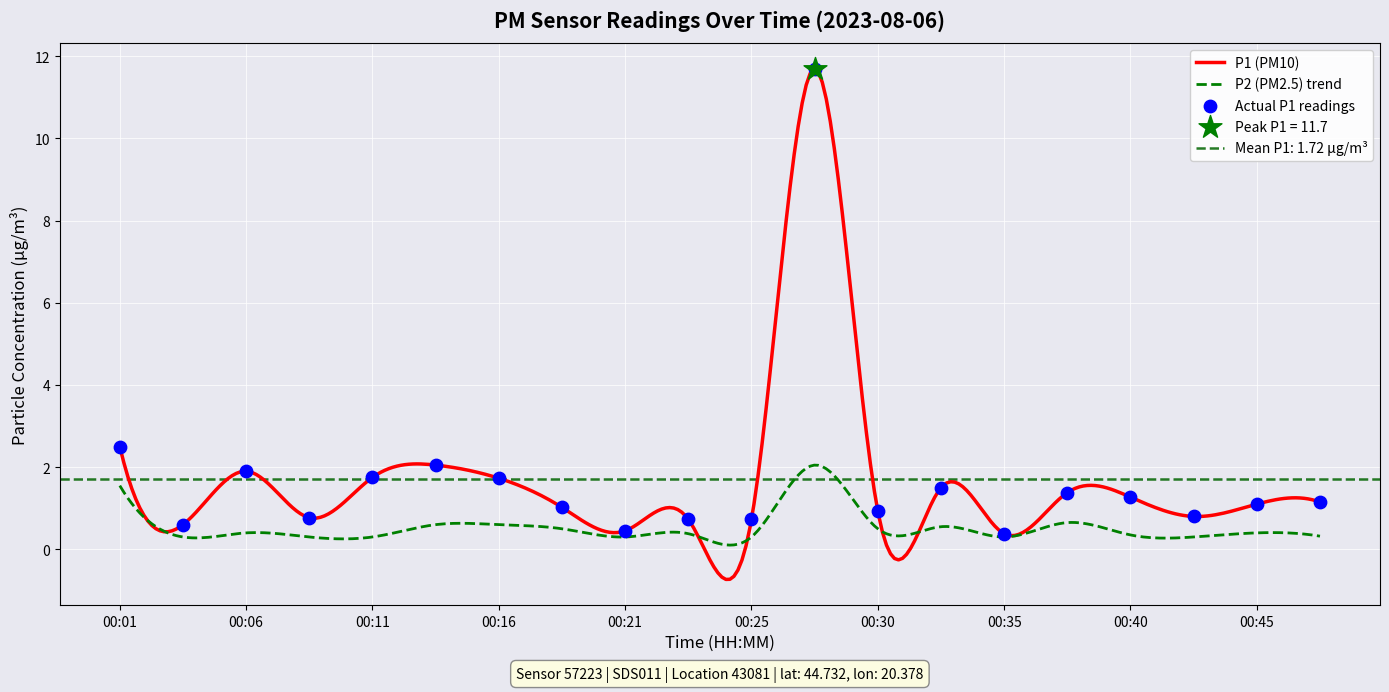

What is the change in value from 00:01 to 00:45?

-1.4